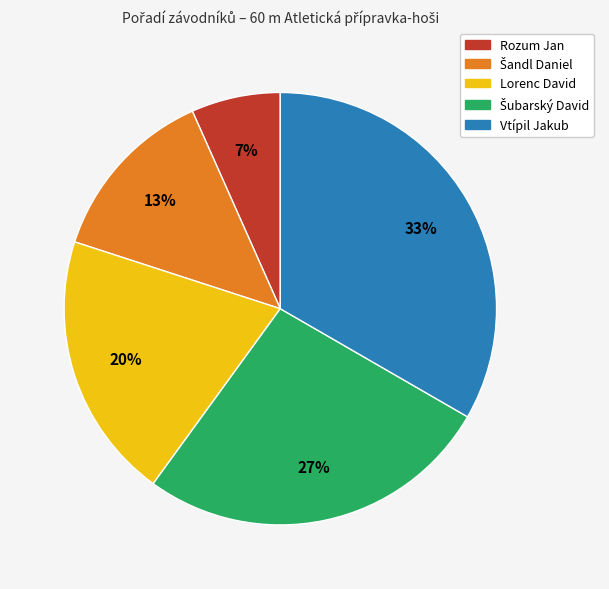

How many slices are in this pie chart?

5